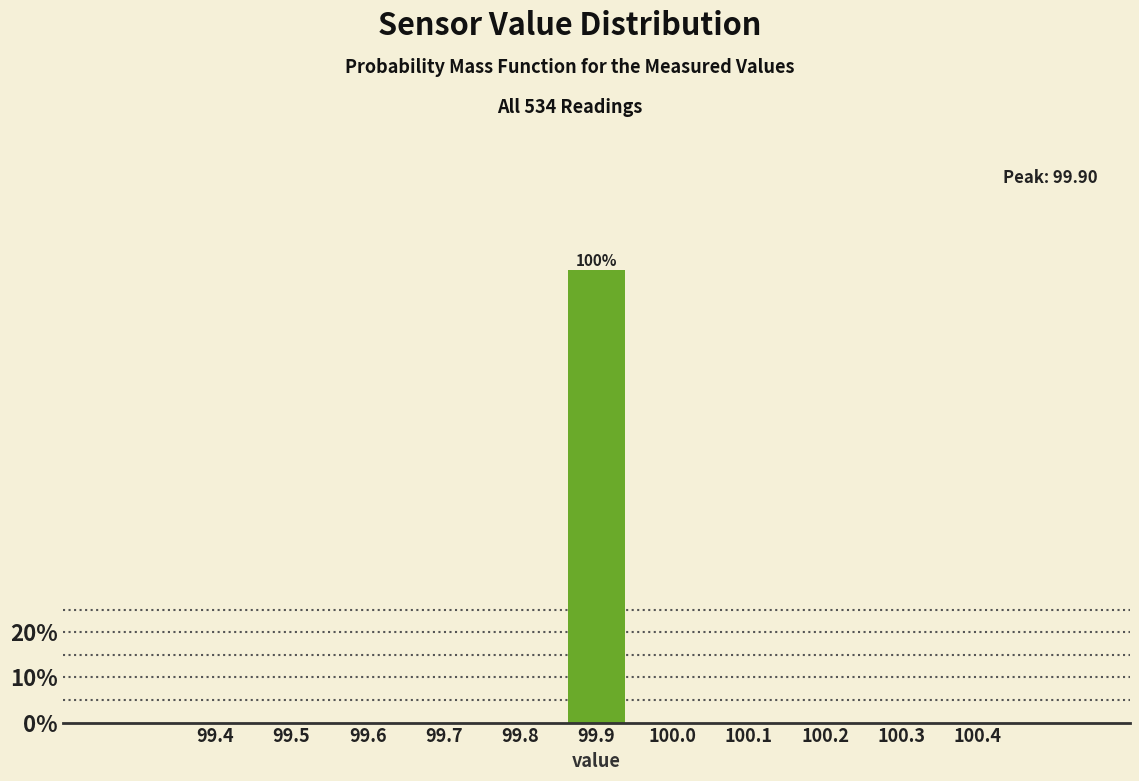

Reading left to right, list all the values displayed in this chart.

99.4=0	99.5=0	99.6=0	99.7=0	99.8=0	99.9=100	100.0=0	100.1=0	100.2=0	100.3=0	100.4=0